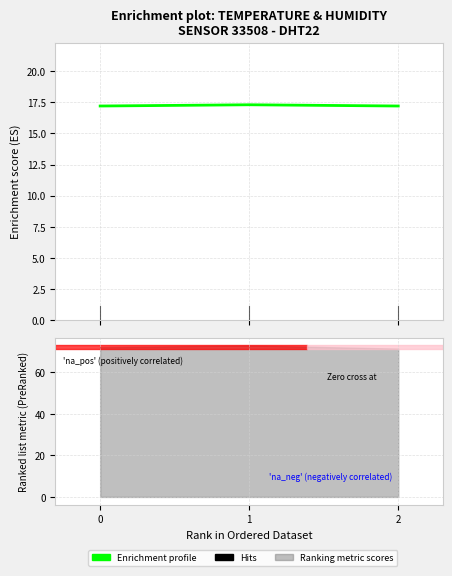

Is it true that the value at 0 is 17.2?

True